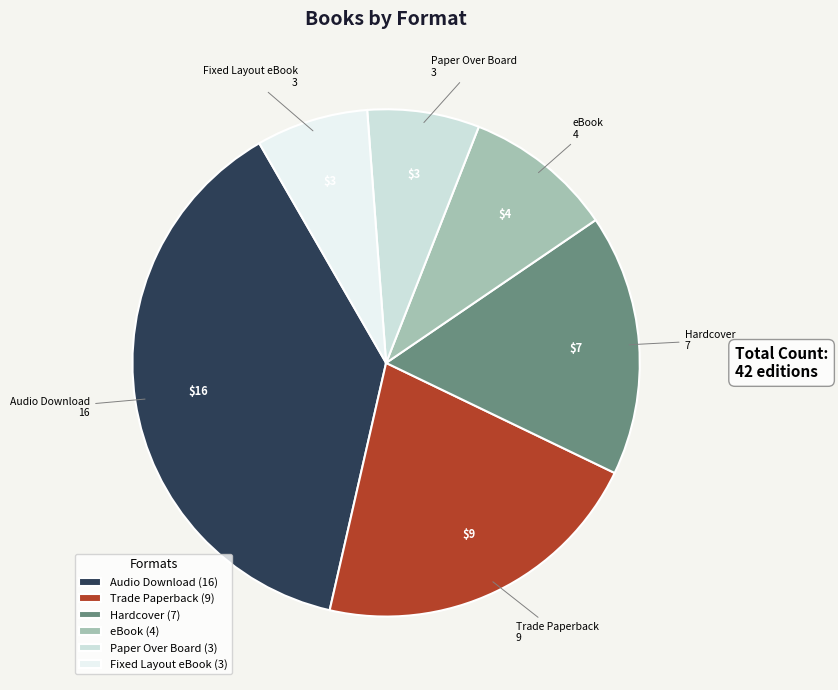

Is there any slice that represents more than half of the pie?

No